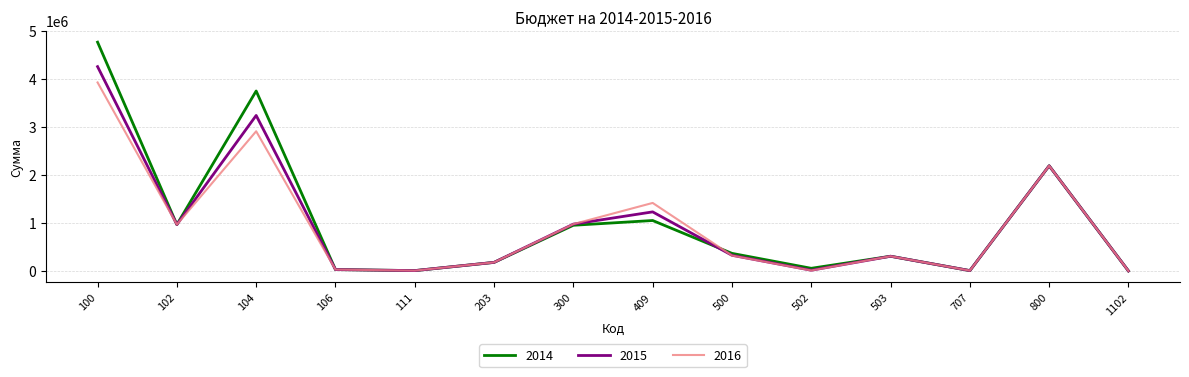

Is the value of 2014 at 409 greater than the value of 2016 at 707?

Yes